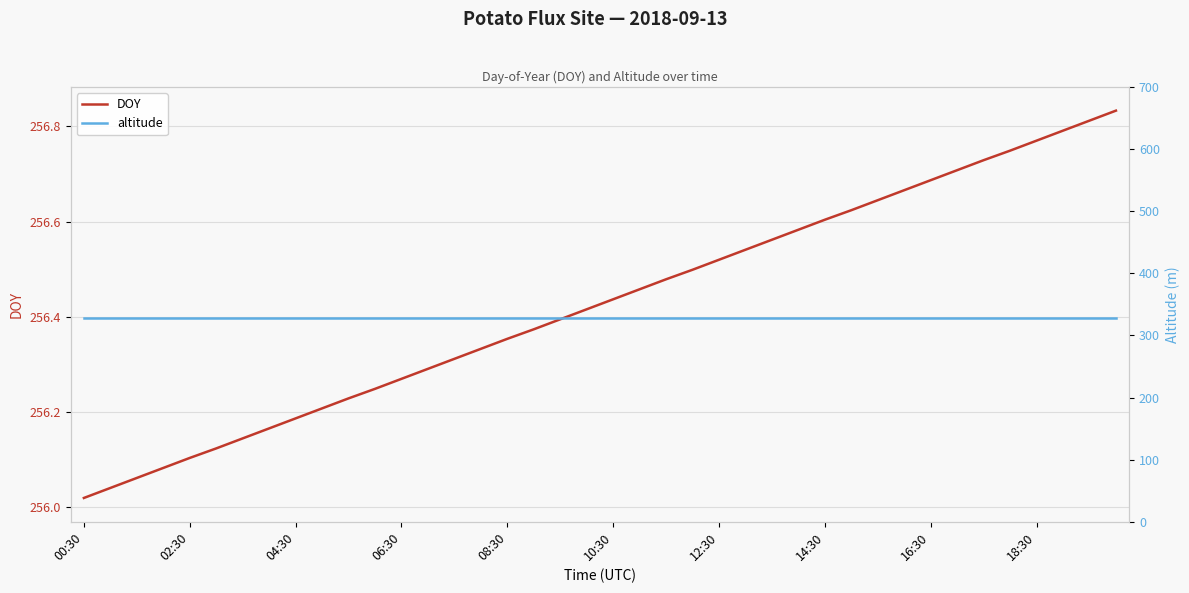

At which label does altitude reach its peak?

00:30